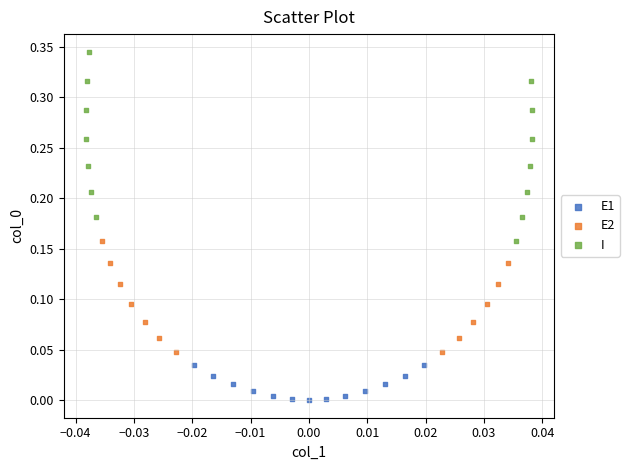

Which series reaches the minimum Y coordinate?

E1